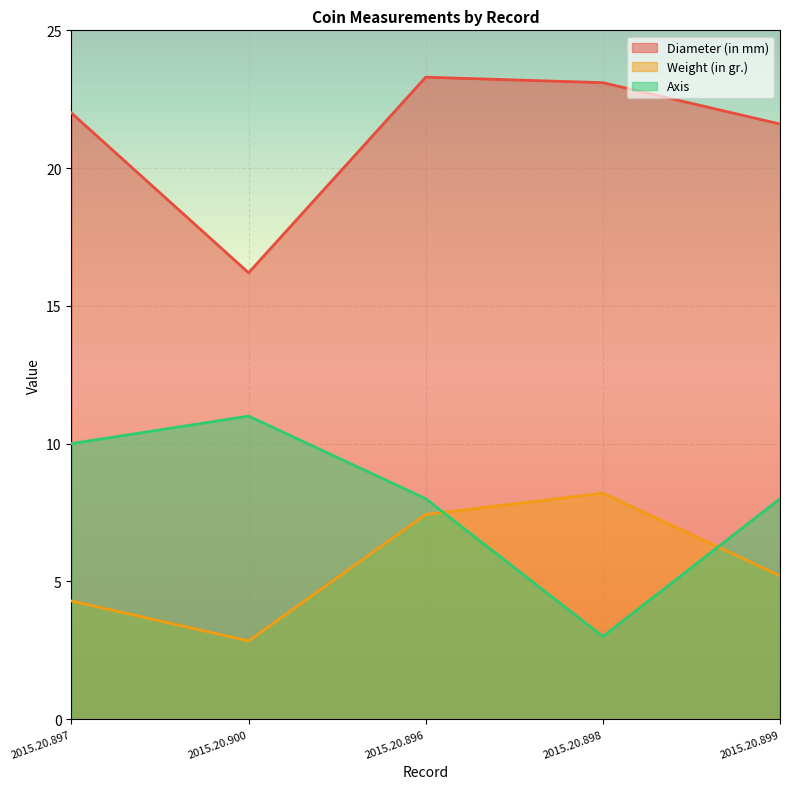

What is the difference between the highest and lowest values at 2015.20.898?

20.1